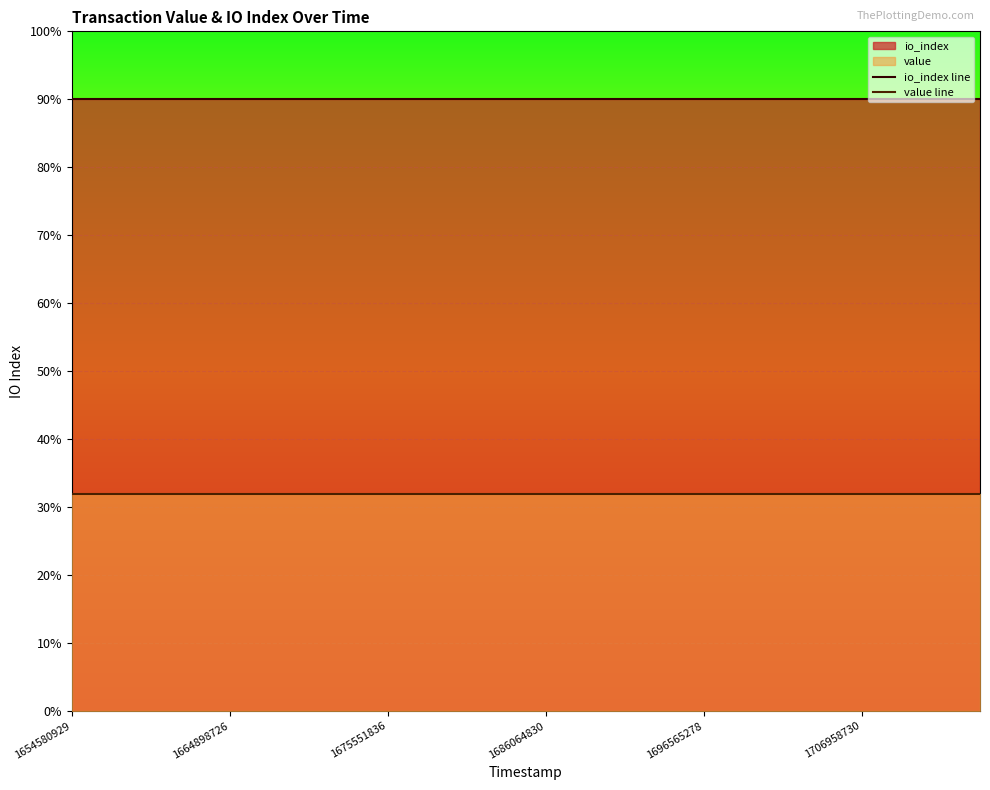

At 1675551836, list the series in order from smallest to largest.

value line, io_index line